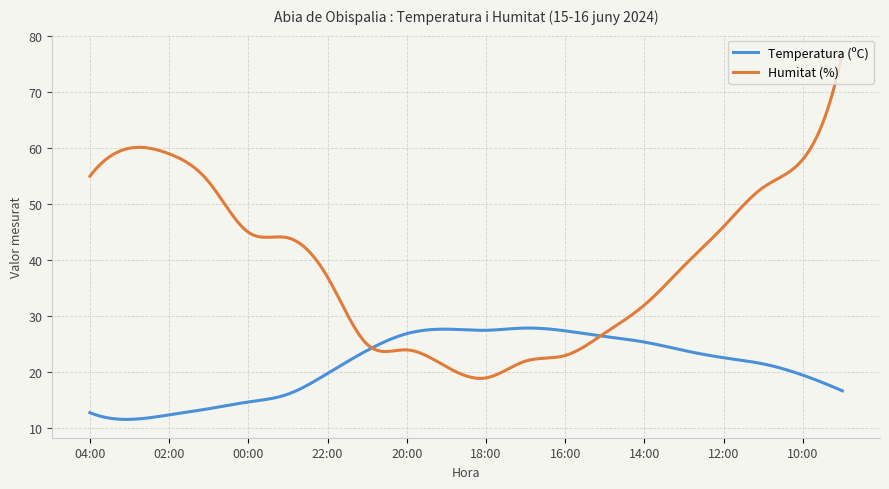

Which series has the largest range (max minus min)?

Humitat (%)